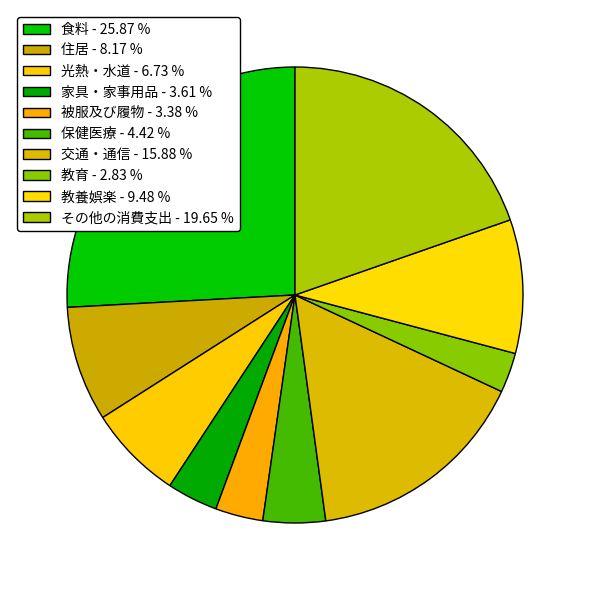

Count the number of slices in the pie.

10